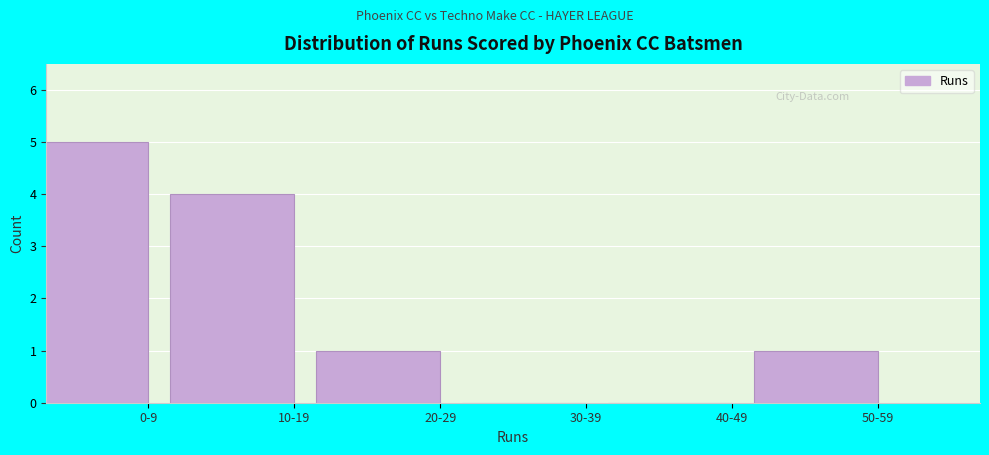

Reading right to left, transcribe all the data shown in this chart.

50-59=1	40-49=0	30-39=0	20-29=1	10-19=4	0-9=5